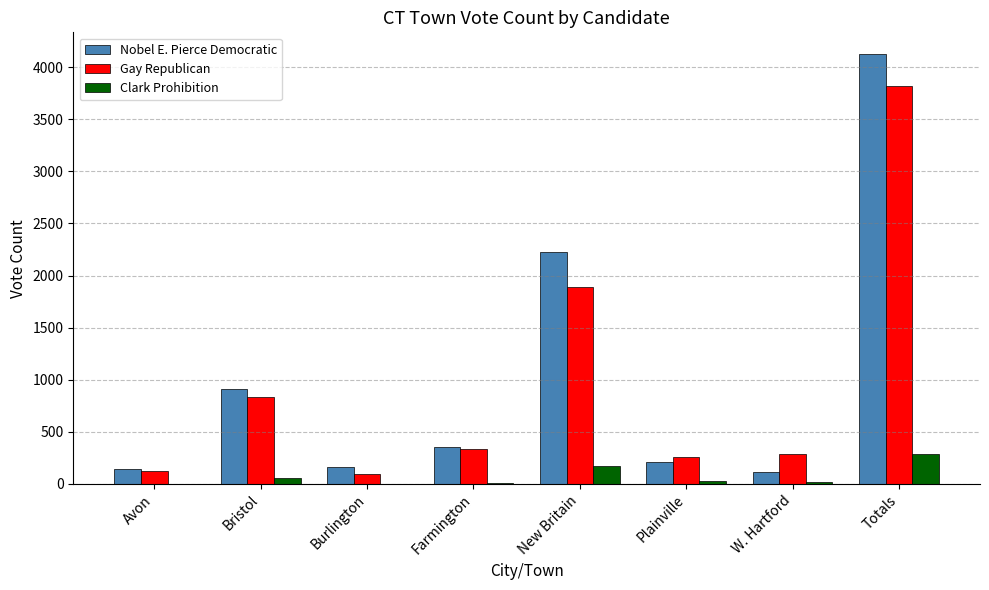

The value of Gay Republican at Farmington is 598. True or false?

False